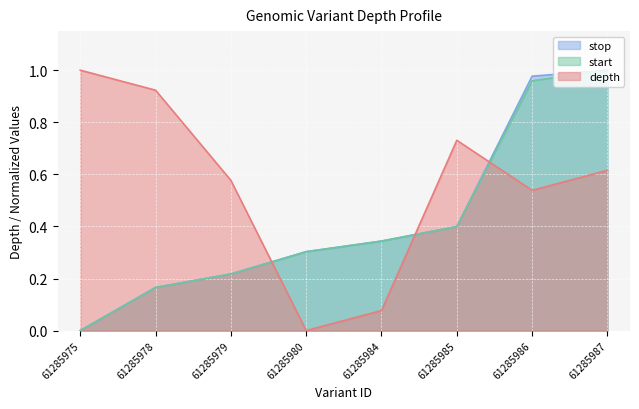

Which has a higher value, 61285986 or 61285987?

61285987